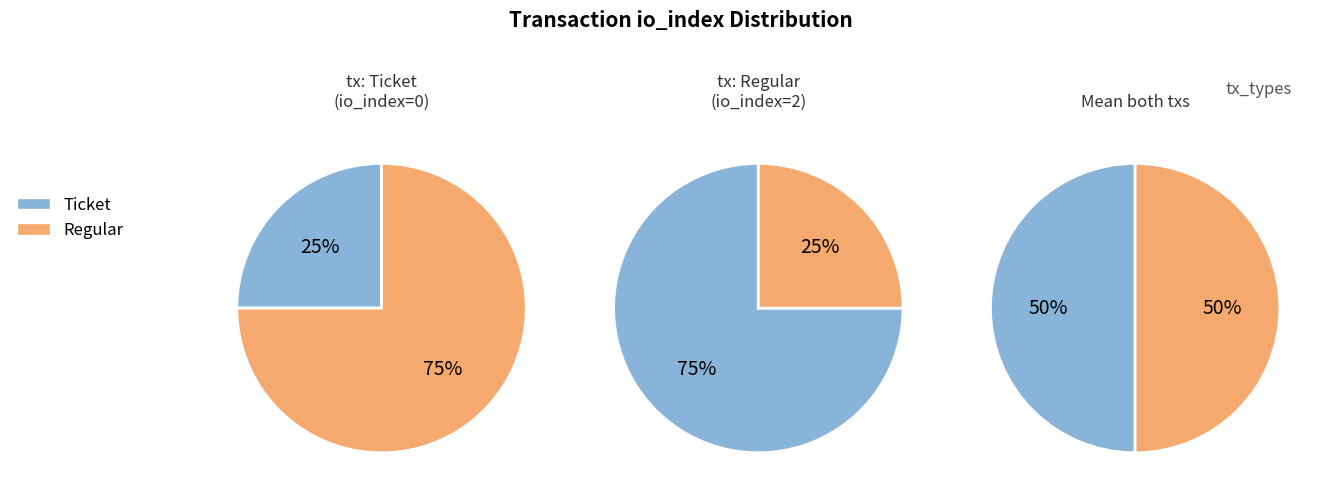

Which category has the smallest portion of the pie?

Ticket